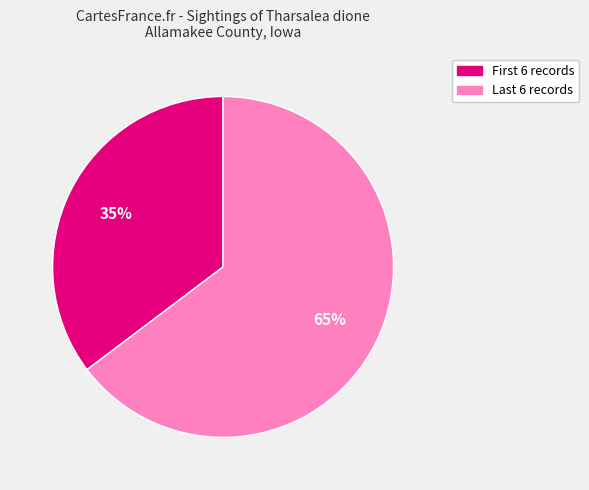

To the nearest percent, what is the average slice percentage?

50%